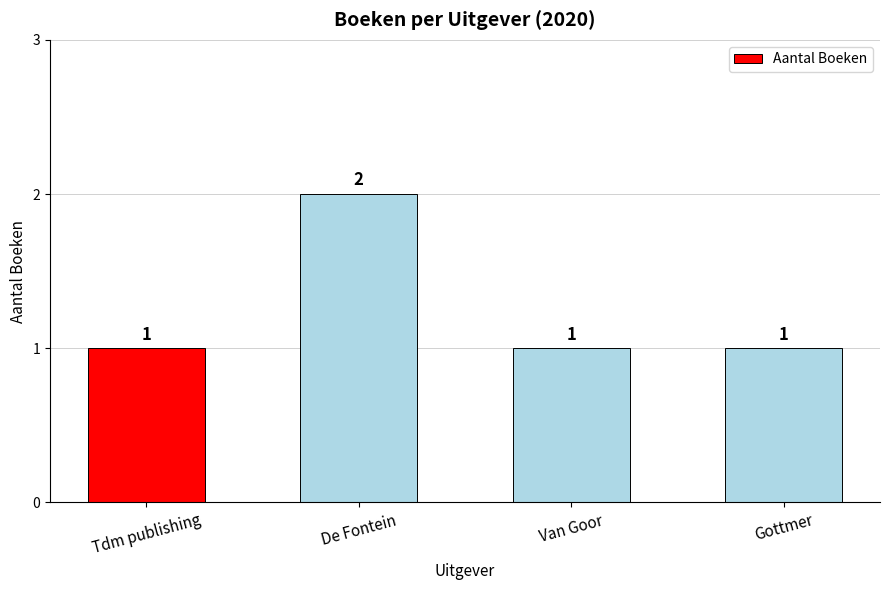

Reading left to right, list all the values displayed in this chart.

1	2	1	1